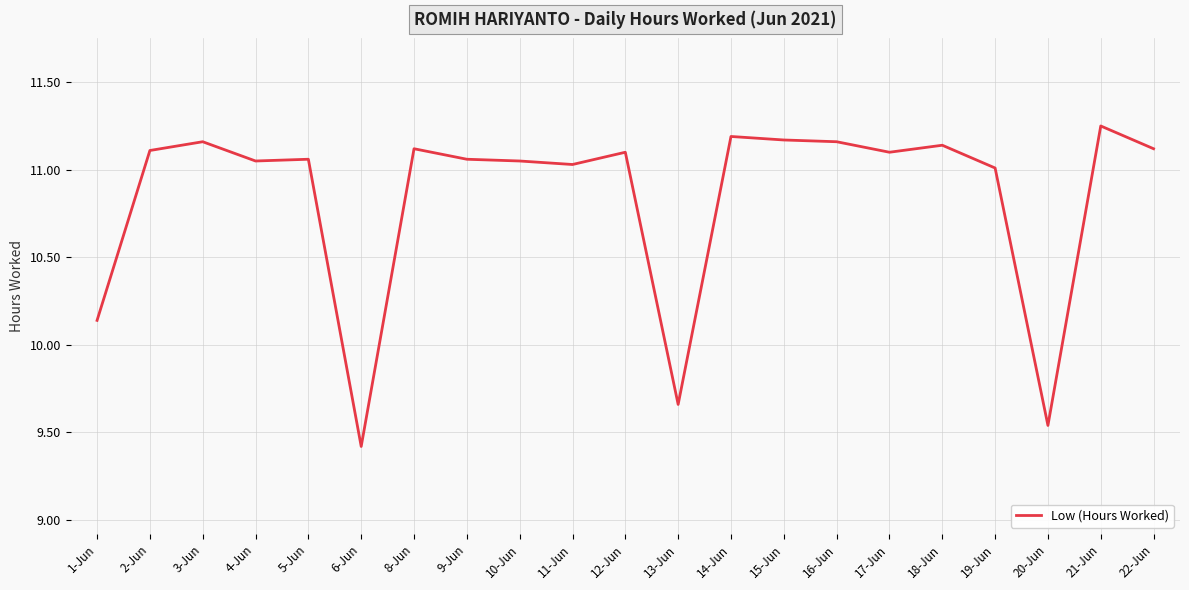

How many lines are shown in the chart?

1